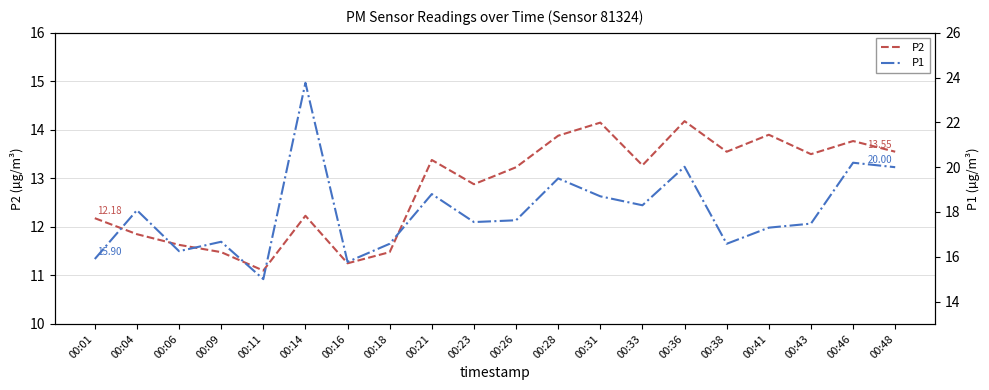

True or false: P1 and P2 cross at least once.

False